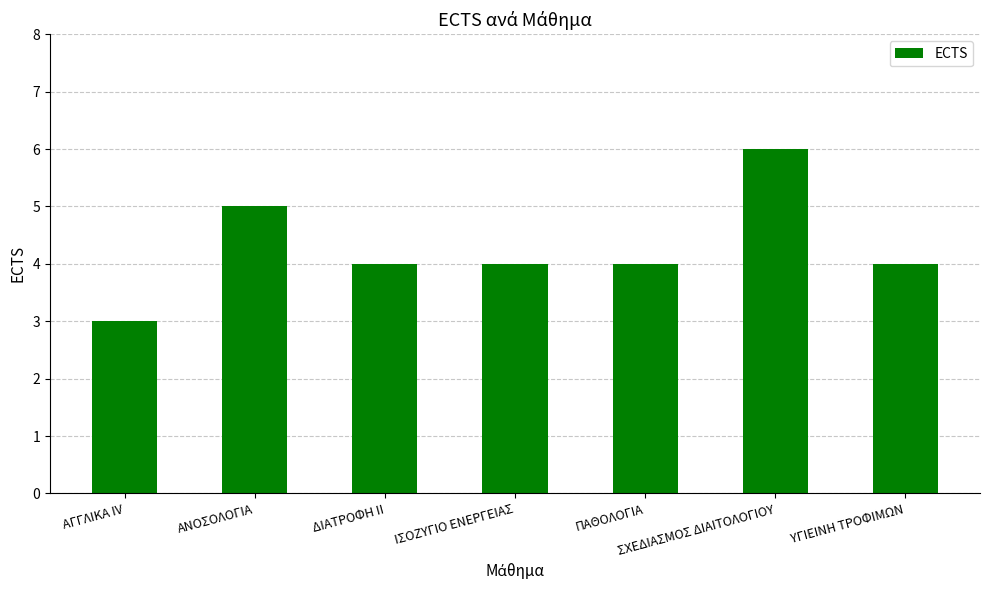

What is the approximate value at ΠΑΘΟΛΟΓΙΑ?

4